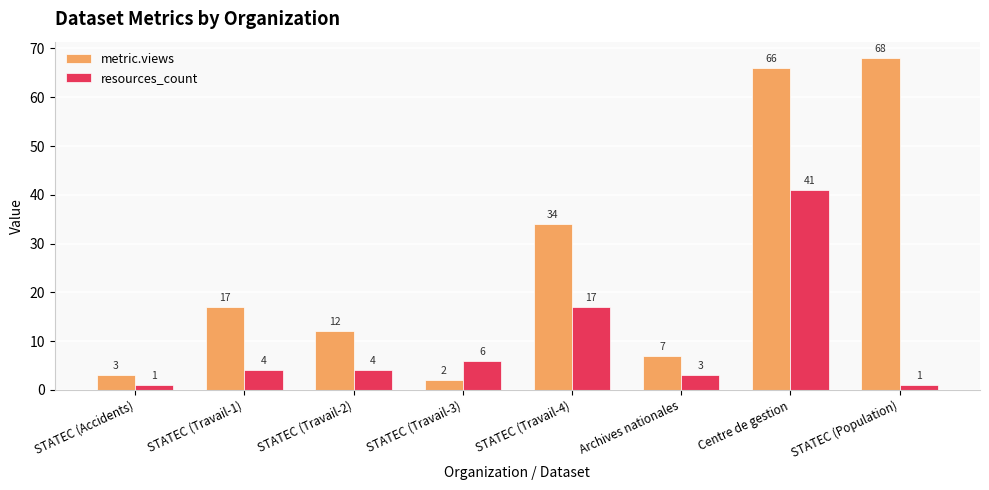

Which series has the largest total across all categories?

metric.views